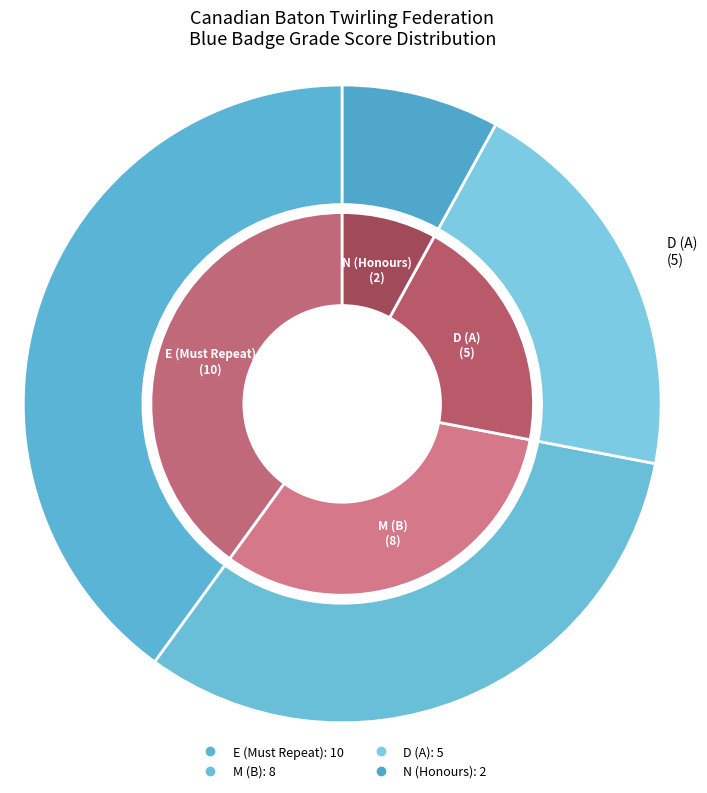

Rank the series at M (B) from lowest to highest value.

values, outer_values